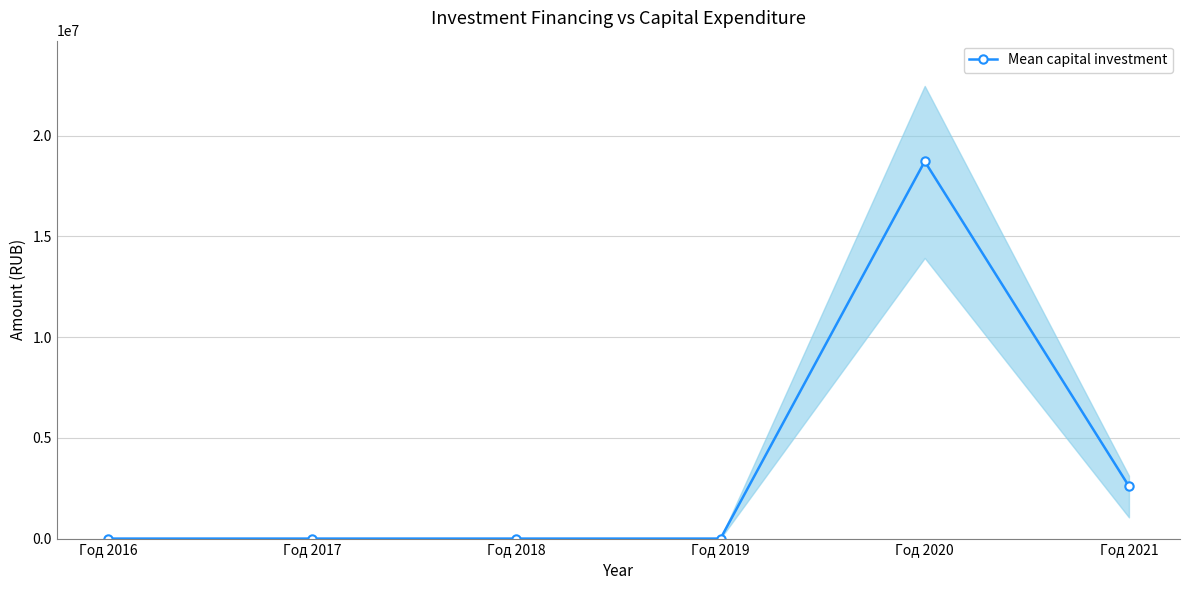

How many data points does each series have?

6